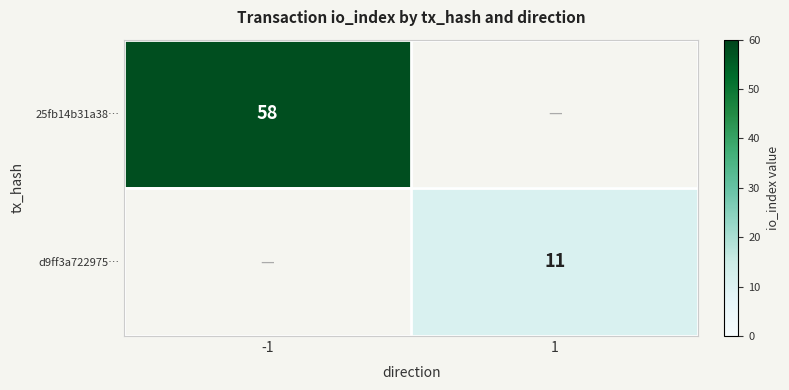

The value of 25fb14b31a38… at -1 is 58. True or false?

True